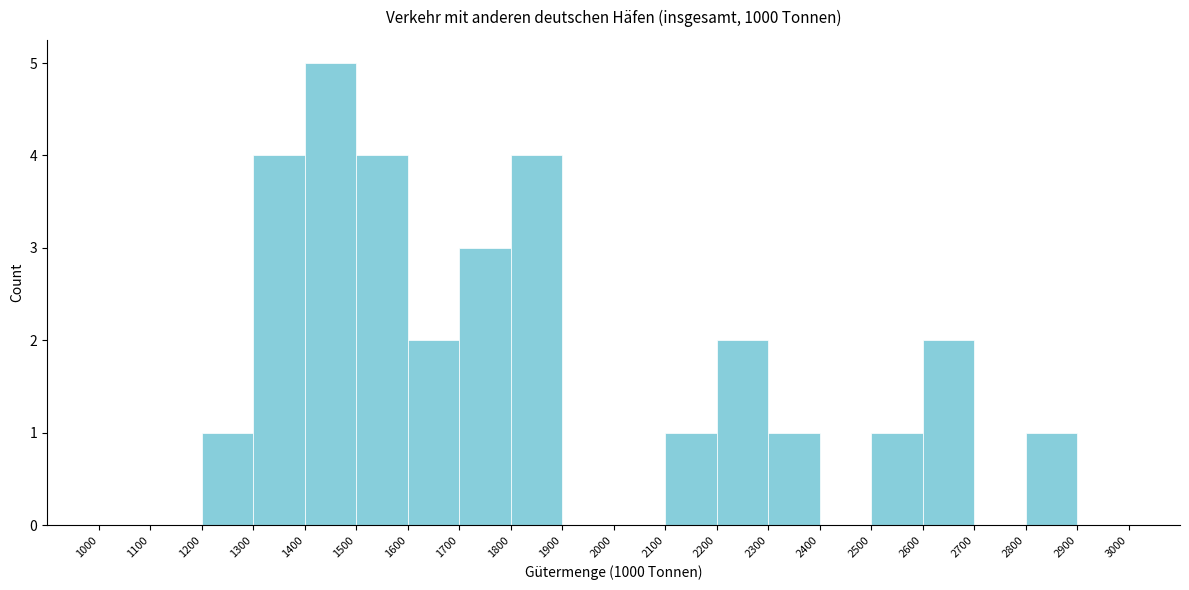

Reading left to right, list every bar in this chart as the range it spans on the x-axis followed by its height. The values are not printed on the chart, so give them approximately, as read against the axis.

1000 to 1100: 0
1100 to 1200: 0
1200 to 1300: 1
1300 to 1400: 4
1400 to 1500: 5
1500 to 1600: 4
1600 to 1700: 2
1700 to 1800: 3
1800 to 1900: 4
1900 to 2000: 0
2000 to 2100: 0
2100 to 2200: 1
2200 to 2300: 2
2300 to 2400: 1
2400 to 2500: 0
2500 to 2600: 1
2600 to 2700: 2
2700 to 2800: 0
2800 to 2900: 1
2900 to 3000: 0